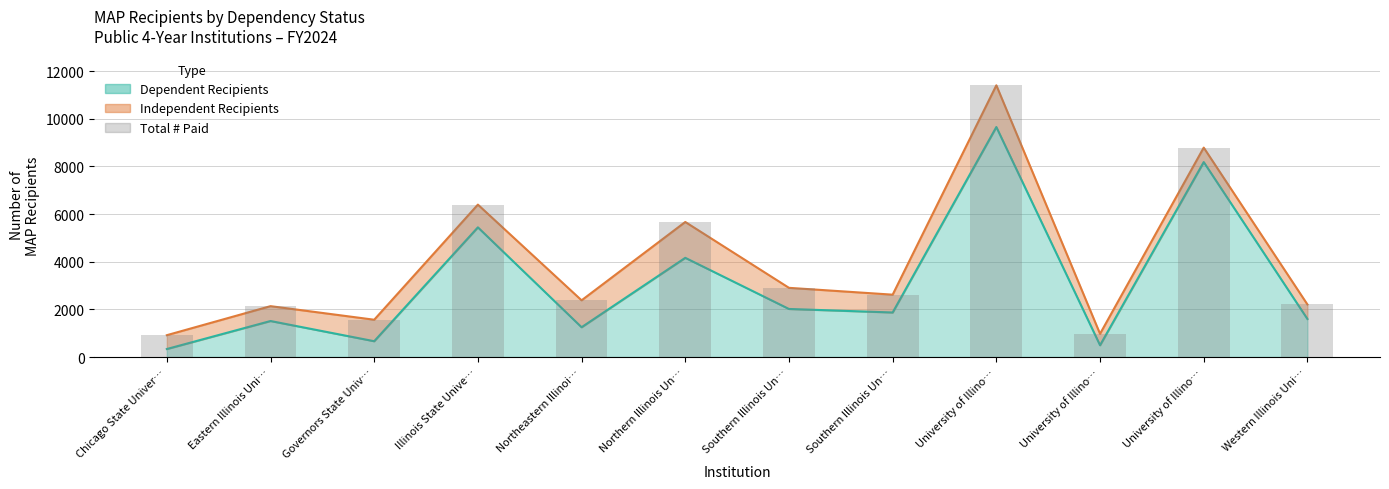

Does the chart contain stacked bars?

No